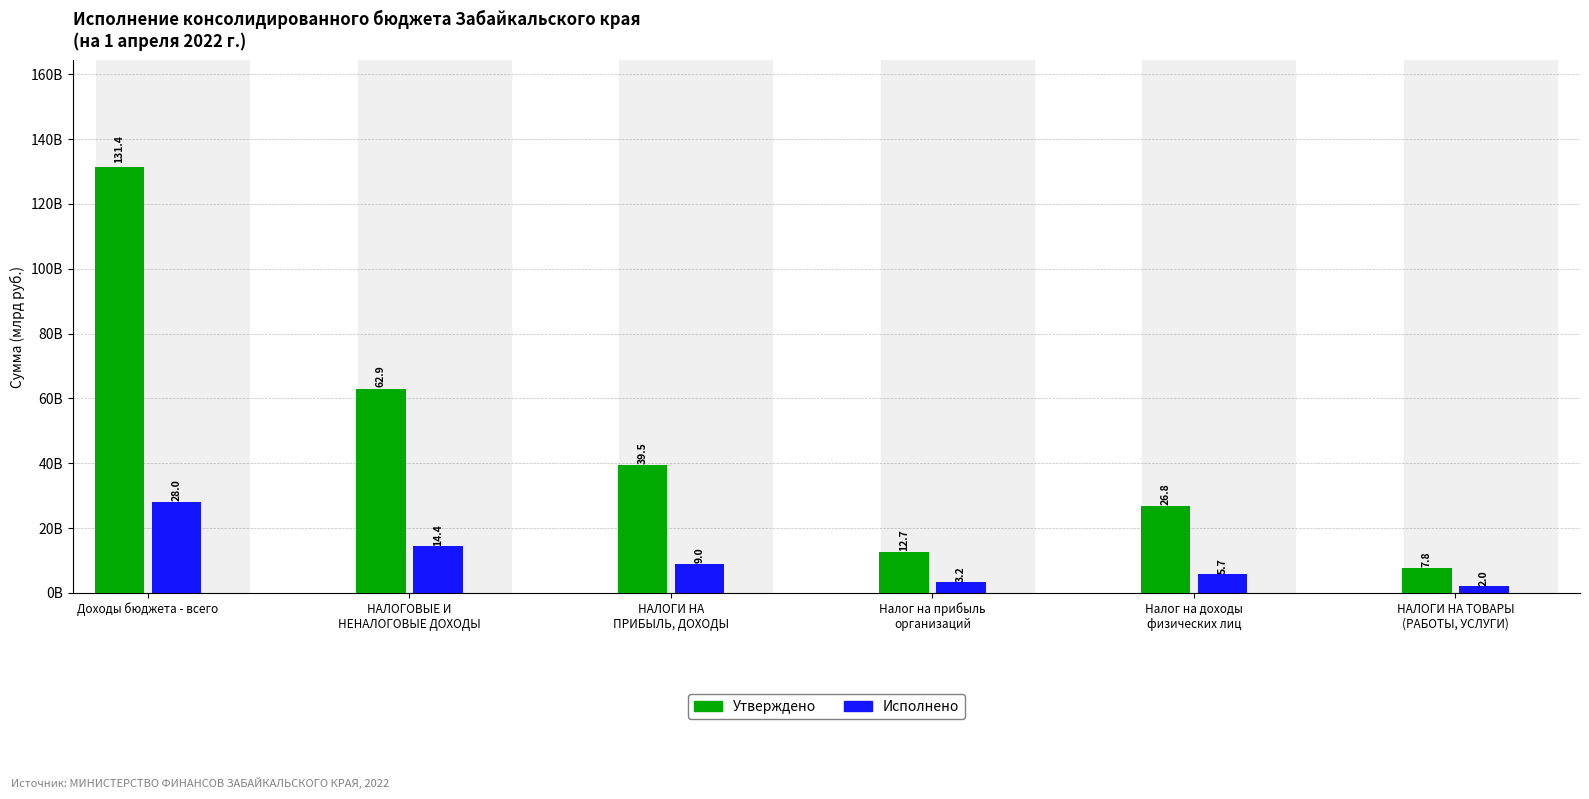

True or false: Исполнено has a value of 4955644215.6 at НАЛОГОВЫЕ И
НЕНАЛОГОВЫЕ ДОХОДЫ.

False